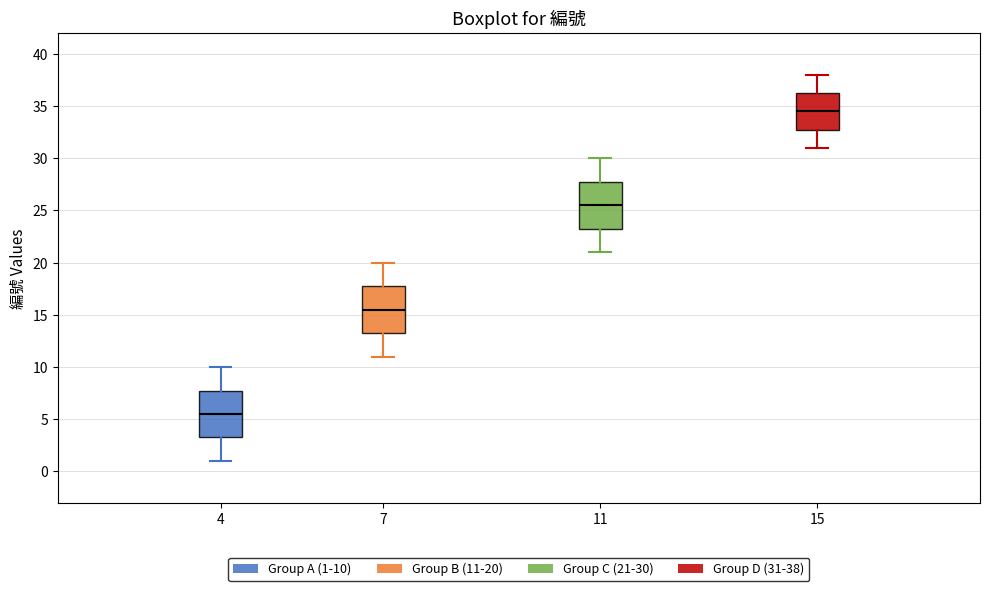

Which box's median line is the highest?

15